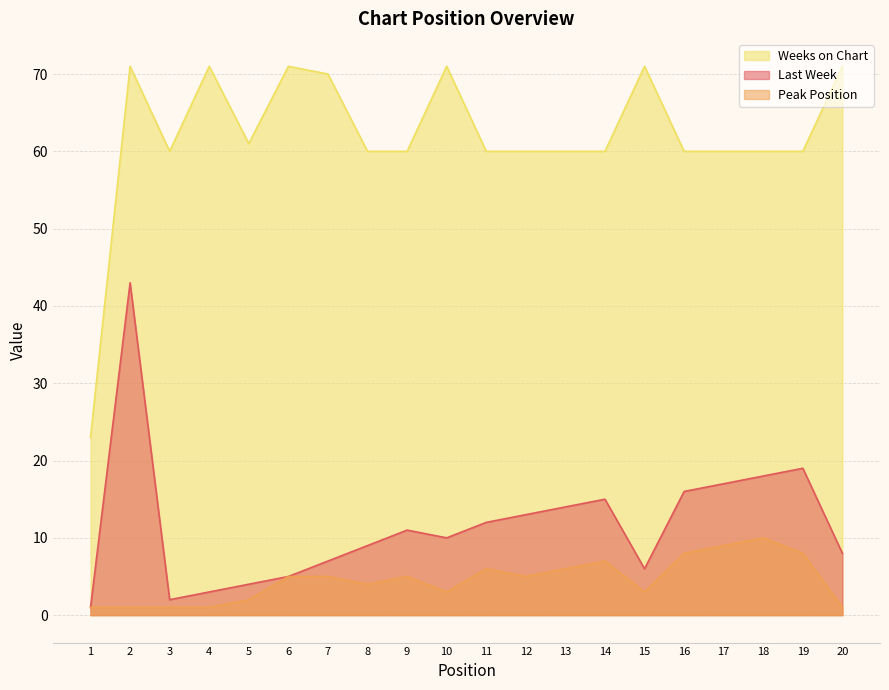

Where is the first local minimum for Peak Position?

8